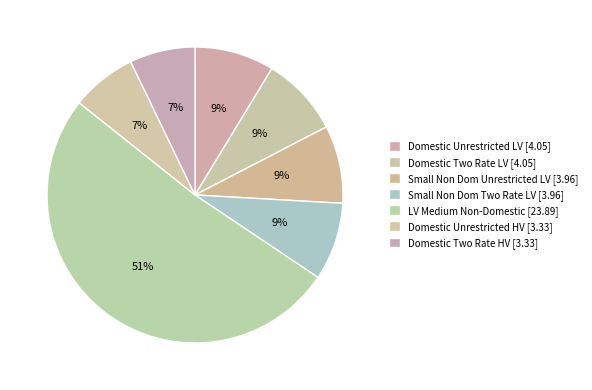

To the nearest percent, what is the difference between the largest and smallest slice percentages?

44%